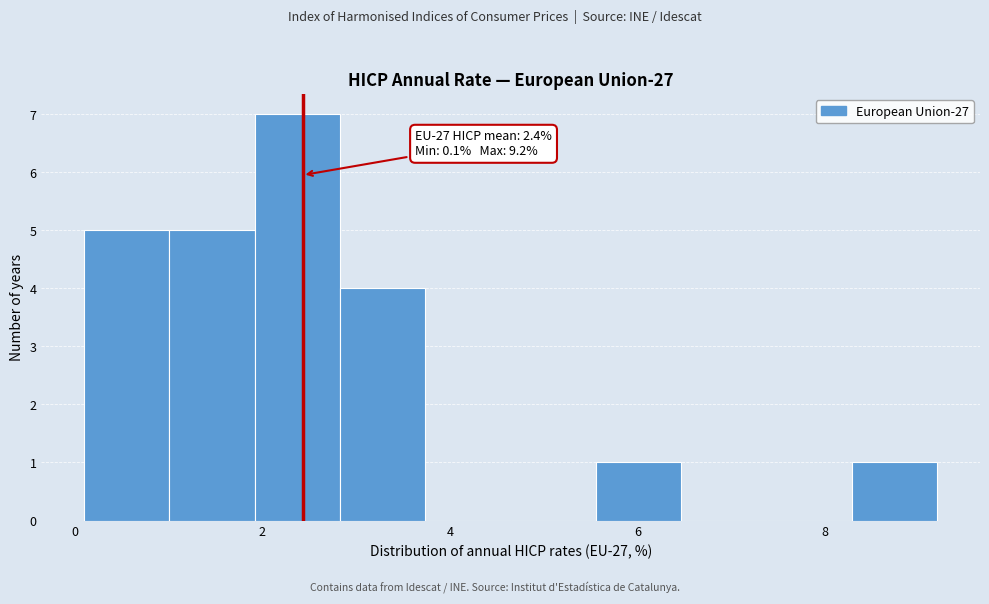

Which range on the x-axis has the tallest bar?

2.0 to 2.8